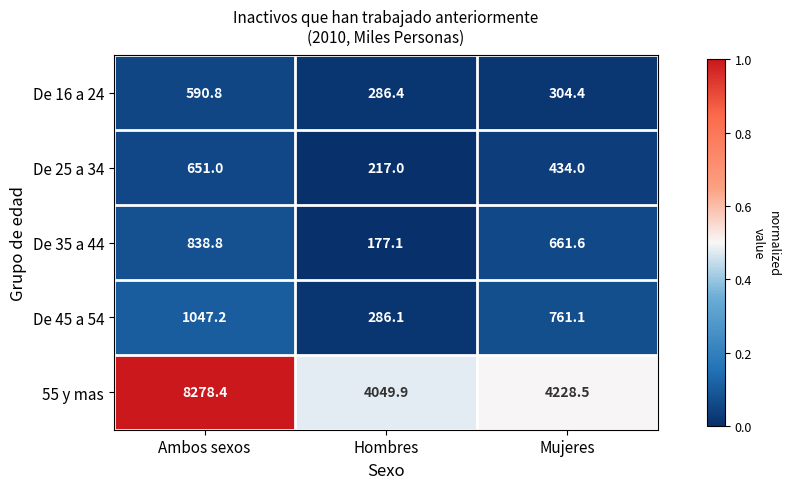

At which category is the sum across all series the highest?

Ambos sexos